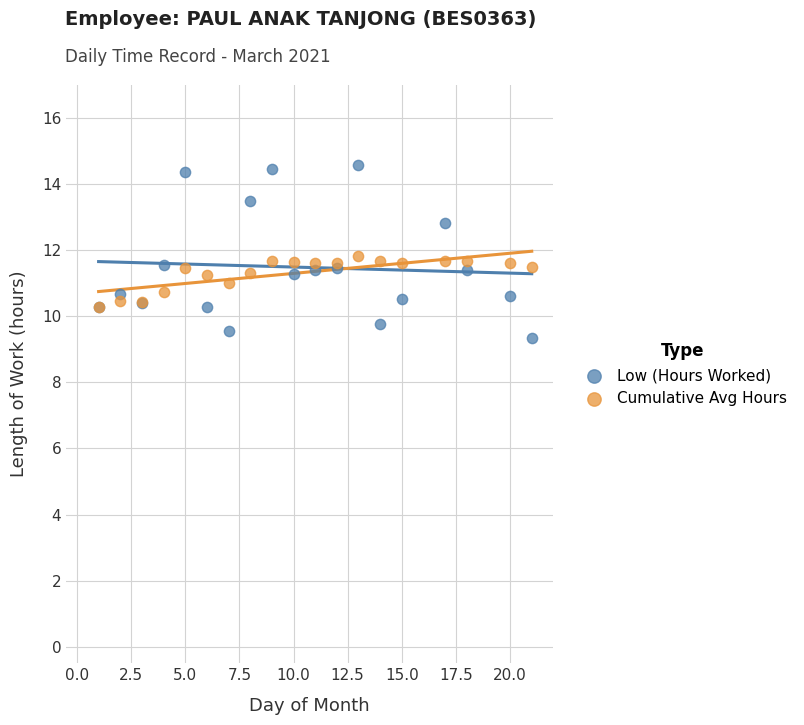

What are all the series names shown in the legend?

Low (Hours Worked), Cumulative Avg Hours